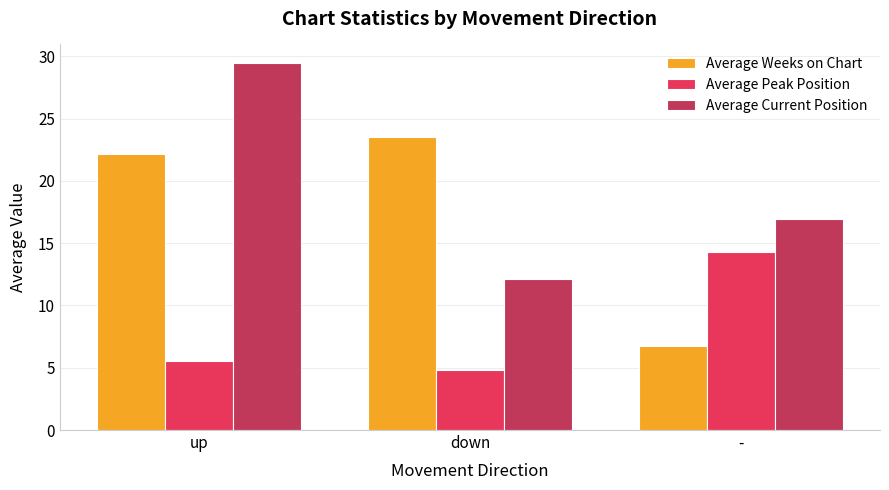

What is the label of the 1st bar from the left?

up